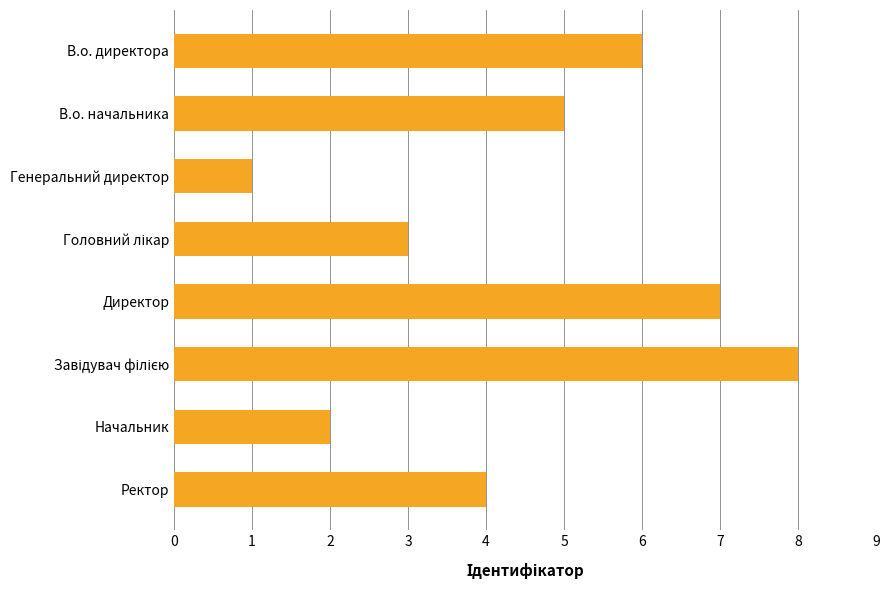

Is it true that the value at Начальник is 3?

False